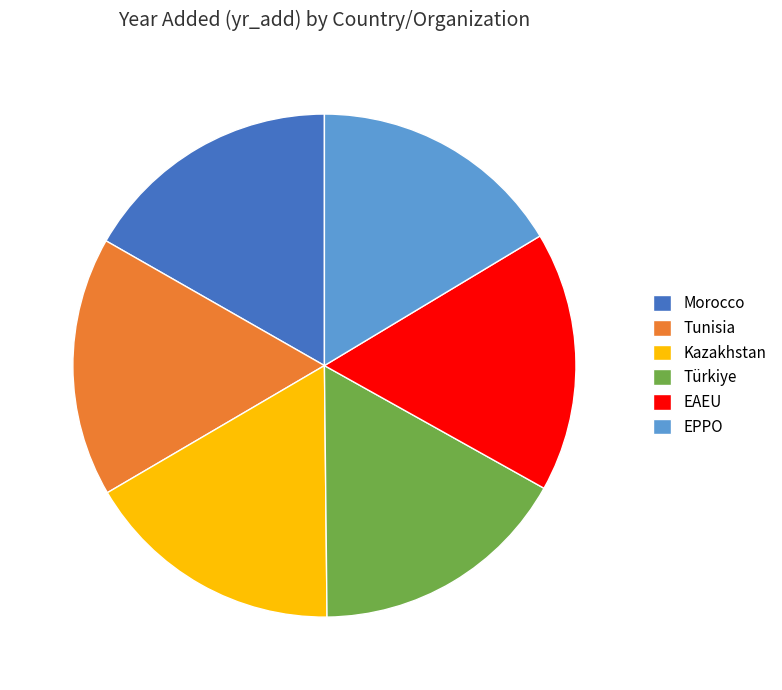

Is the sum of Türkiye and EPPO greater than half?

No